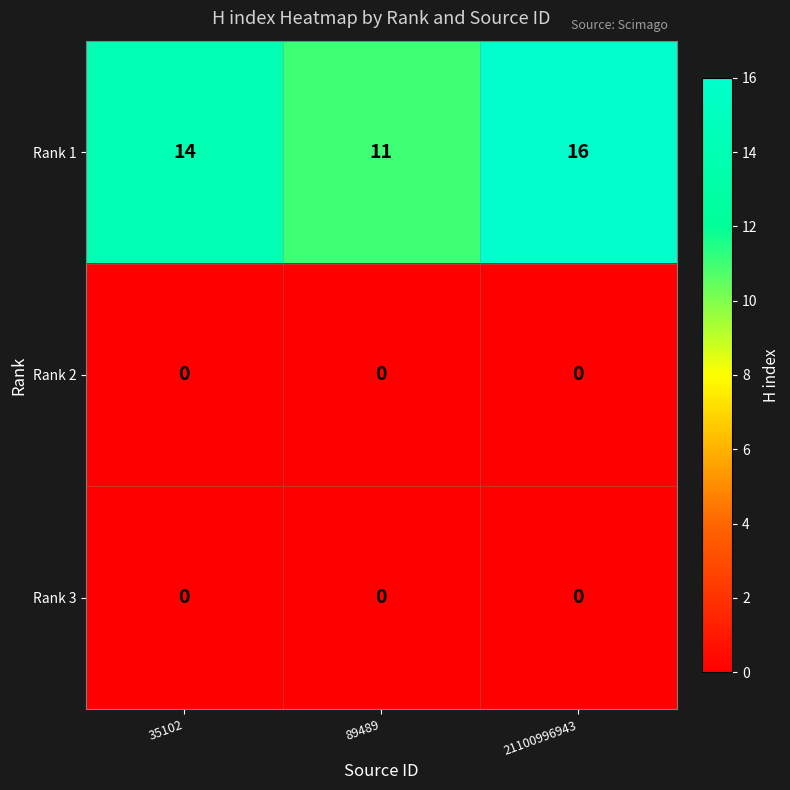

Which label corresponds to the largest value in the chart?

21100996943